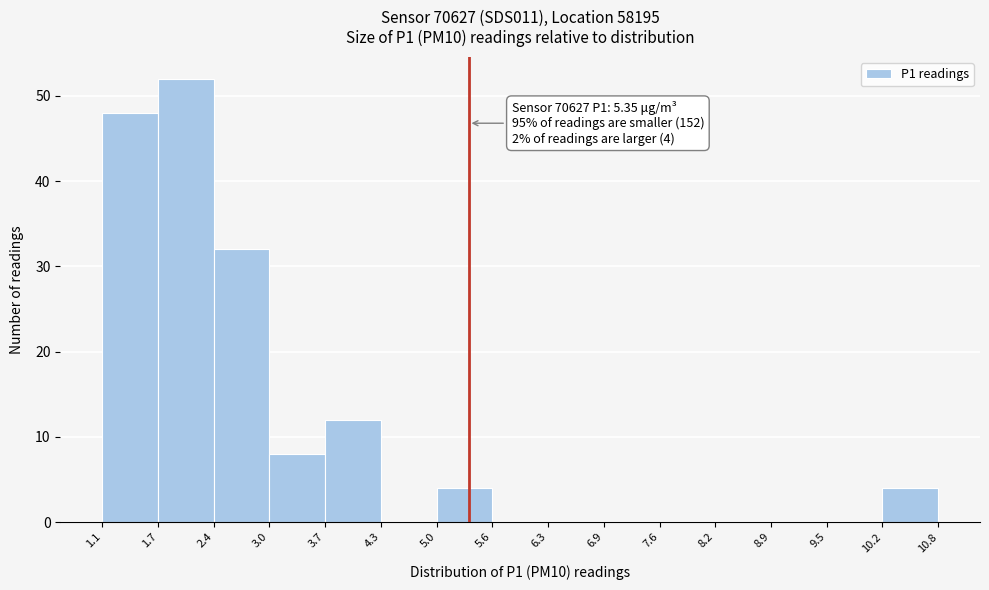

Which range on the x-axis has the tallest bar?

1.7 to 2.4